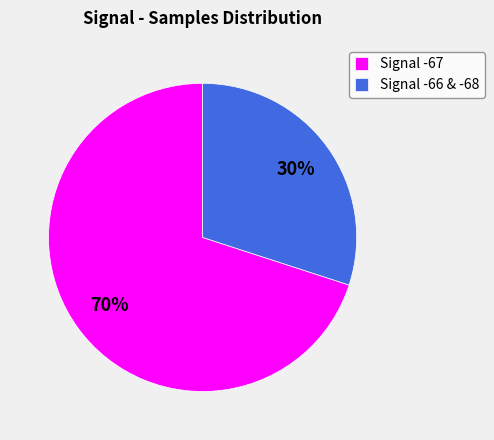

Between Signal -67 and Signal -66 & -68, which is larger?

Signal -67